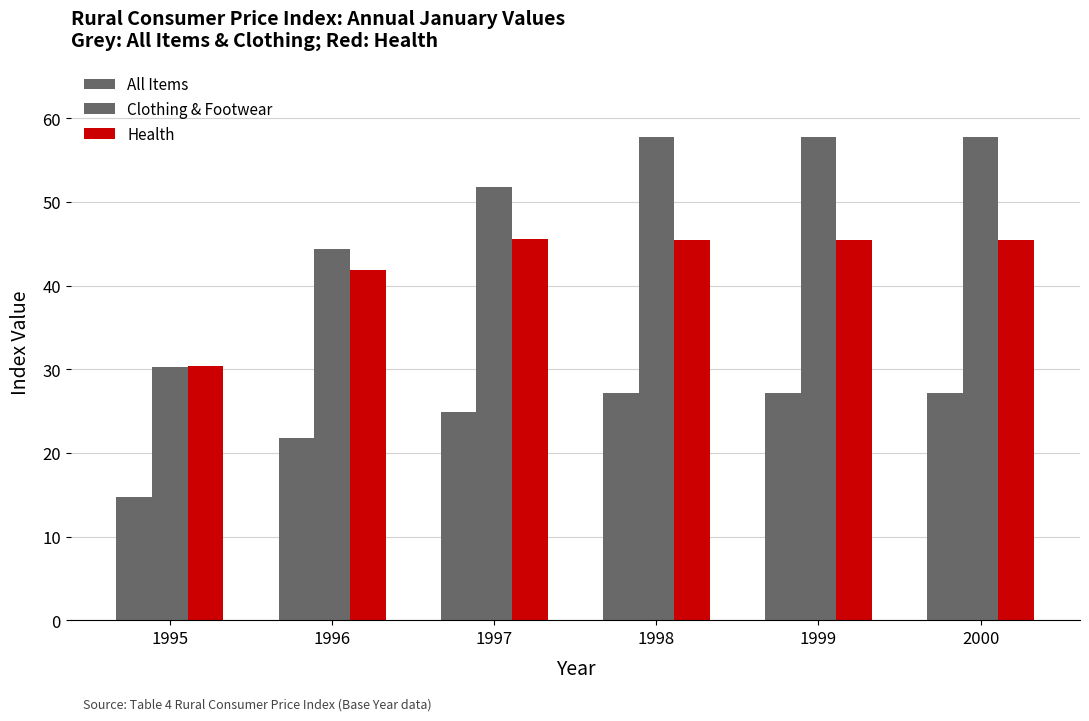

What is the value of the Clothing & Footwear bar at the 2nd from the left?

44.4